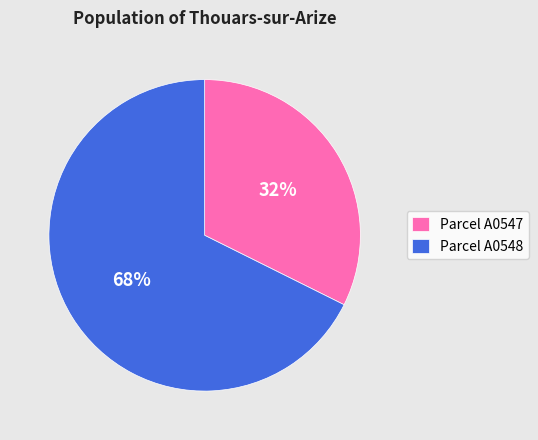

To the nearest percent, what is the combined percentage of Parcel A0547 and Parcel A0548?

100%